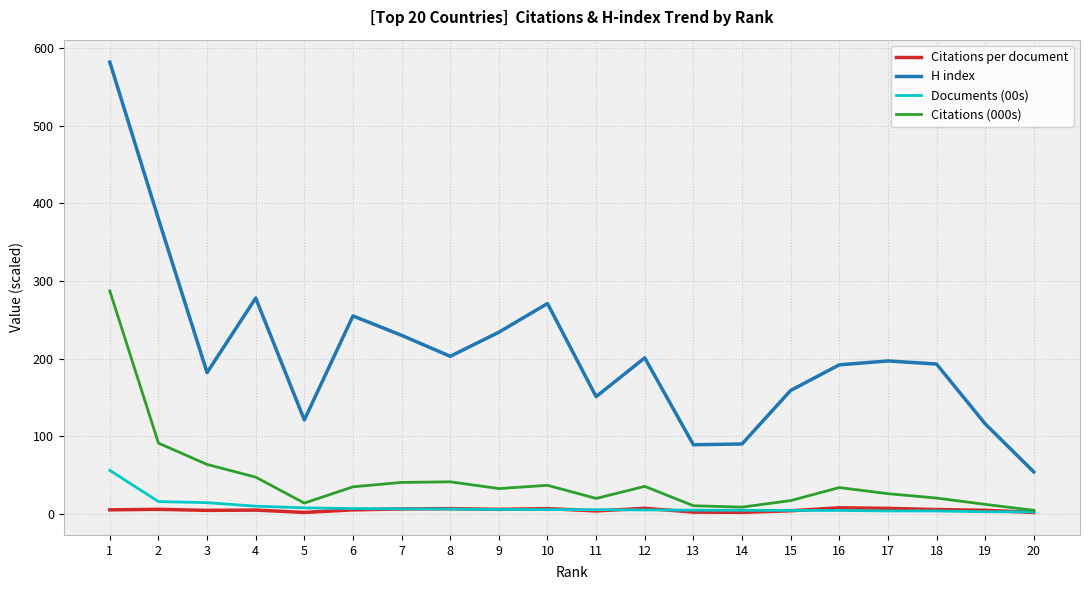

How many lines are shown in the chart?

4